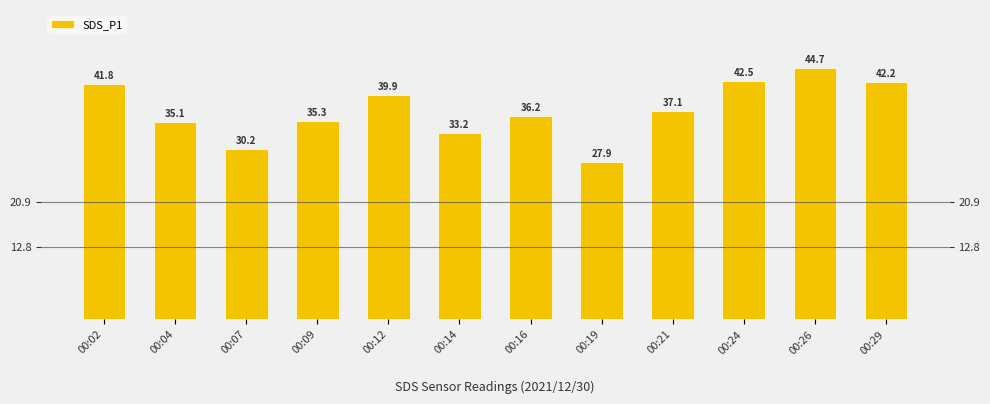

Rank the categories by value from highest to lowest.

00:26, 00:24, 00:29, 00:02, 00:12, 00:21, 00:16, 00:09, 00:04, 00:14, 00:07, 00:19